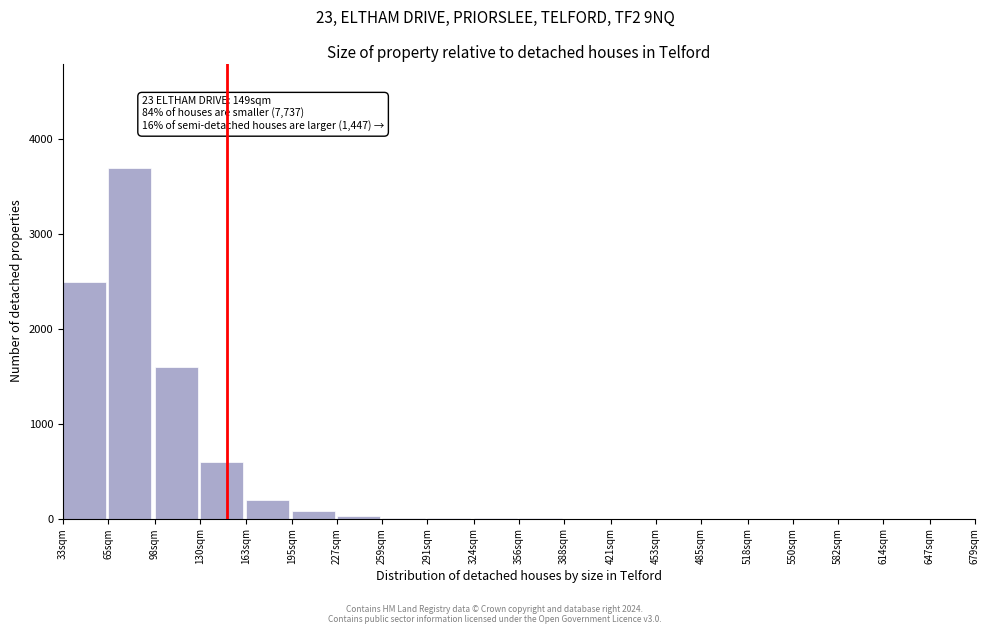

At which label is the value closest to 1850?

98sqm